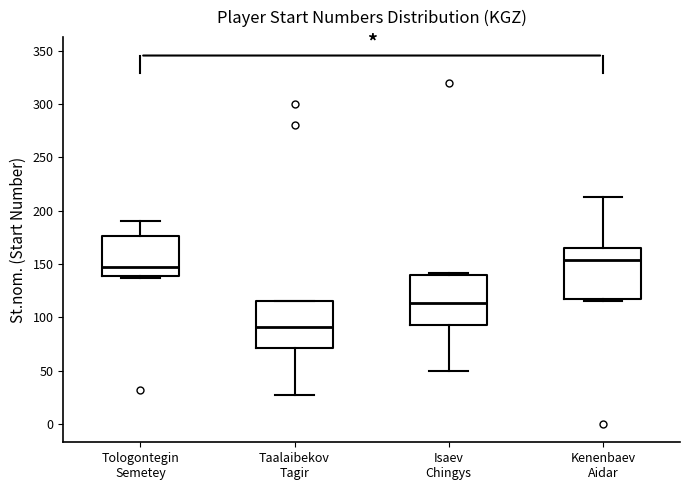

Reading left to right, transcribe this box plot: for each box, give where its median line is, the range the box spans, and where its two whiskers end, as read against the y-axis. The values are not printed on the chart, so give them approximately, as read against the axis.

Tologontegin Semetey: median 145, box 140 to 175, whiskers 135 to 190
Taalaibekov Tagir: median 90, box 70 to 115, whiskers 25 to 115
Isaev Chingys: median 115, box 95 to 140, whiskers 50 to 140 (just above the box's upper edge)
Kenenbaev Aidar: median 155, box 115 to 165, whiskers 115 (just below the box's lower edge) to 215